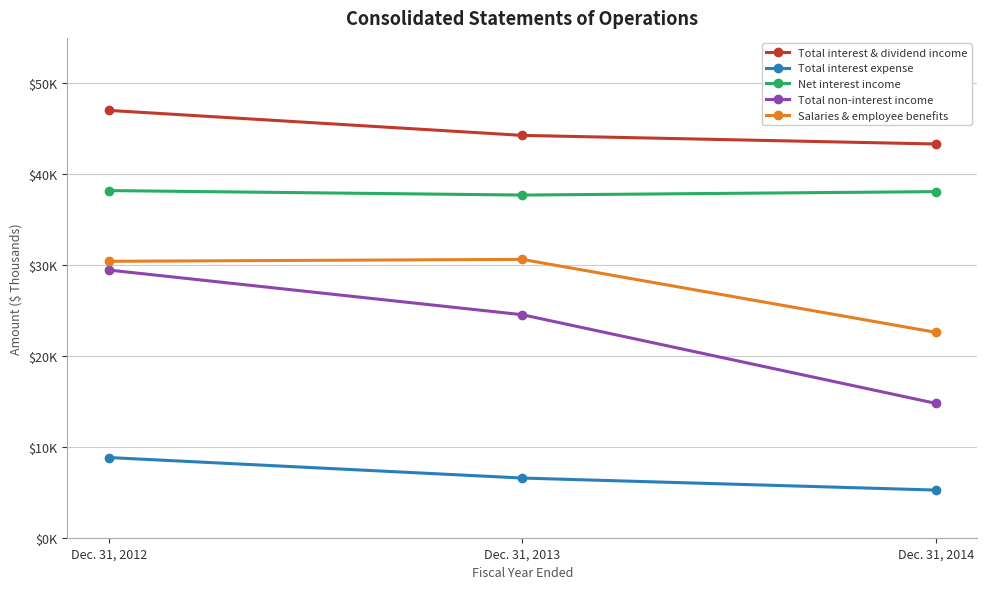

What are all the series names shown in the legend?

Total interest & dividend income, Total interest expense, Net interest income, Total non-interest income, Salaries & employee benefits